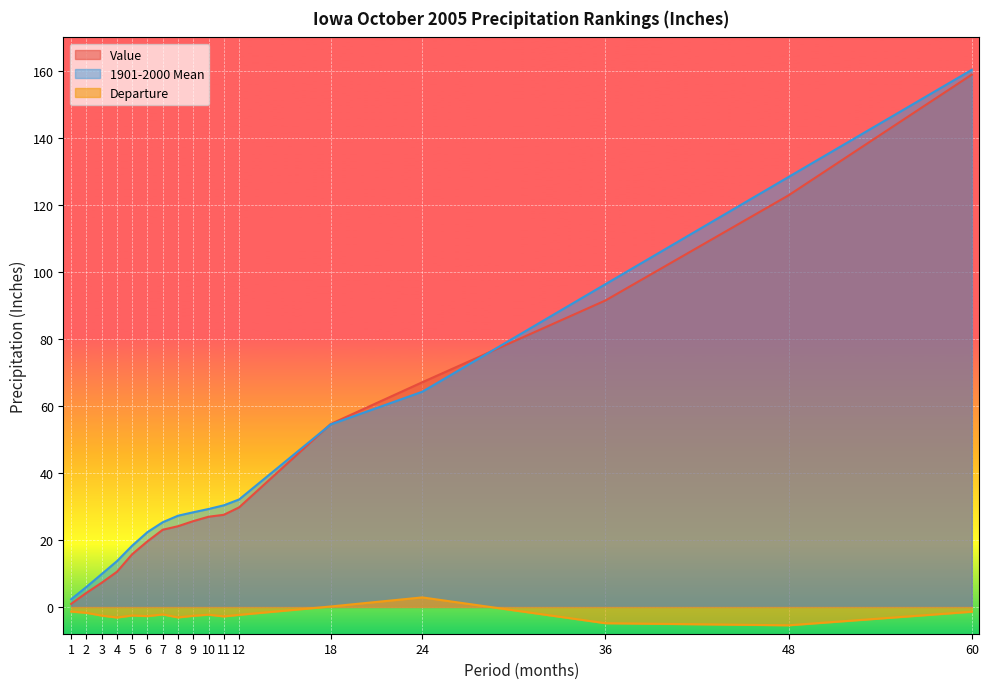

At which label does Value first exceed 25?

9